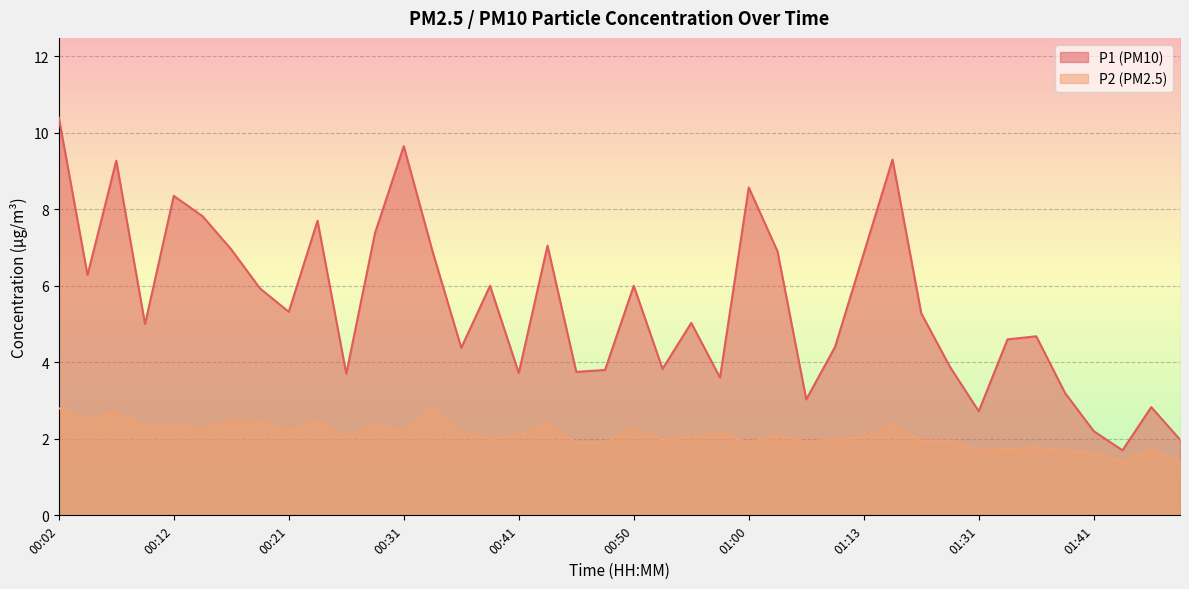

List the series in order of their peak value, highest first.

P1 (PM10), P2 (PM2.5)